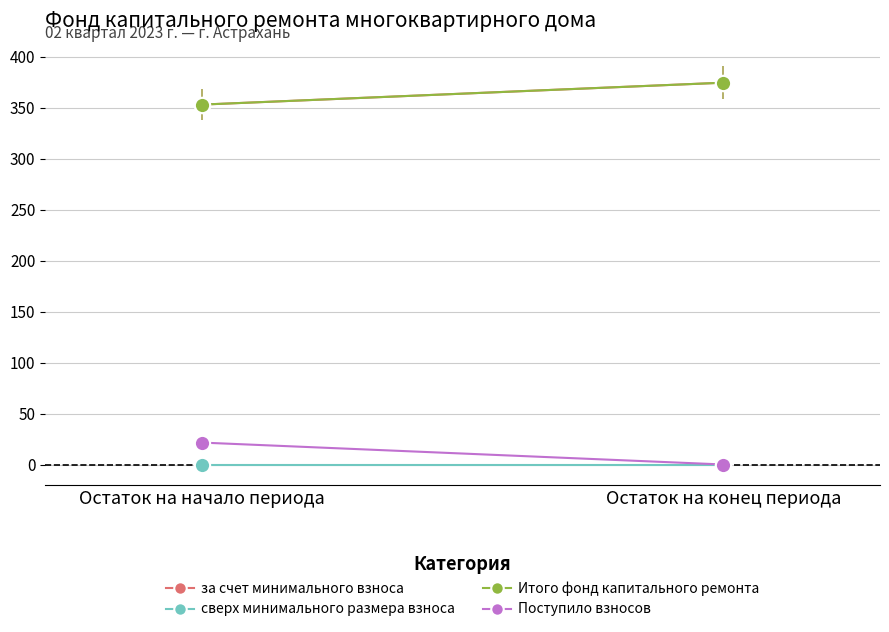

Rank the series by their maximum value, from highest to lowest.

за счет минимального взноса, Итого фонд капитального ремонта, Поступило взносов, сверх минимального размера взноса